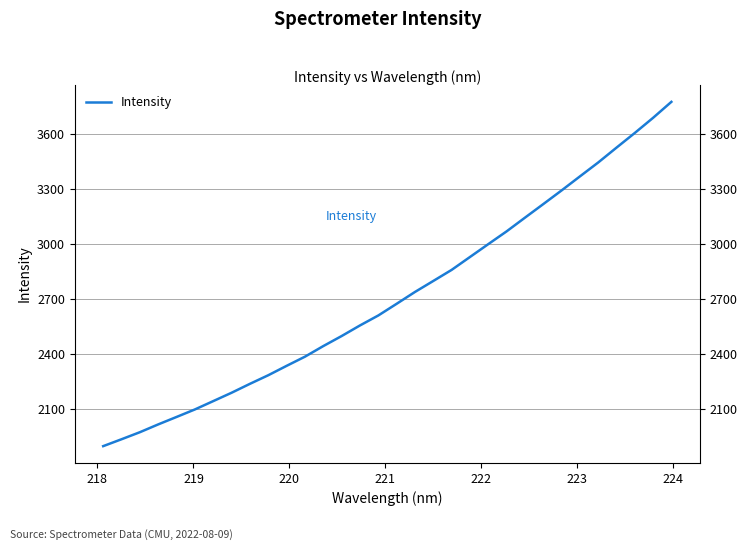

Is this an area chart (filled region under the line)?

No